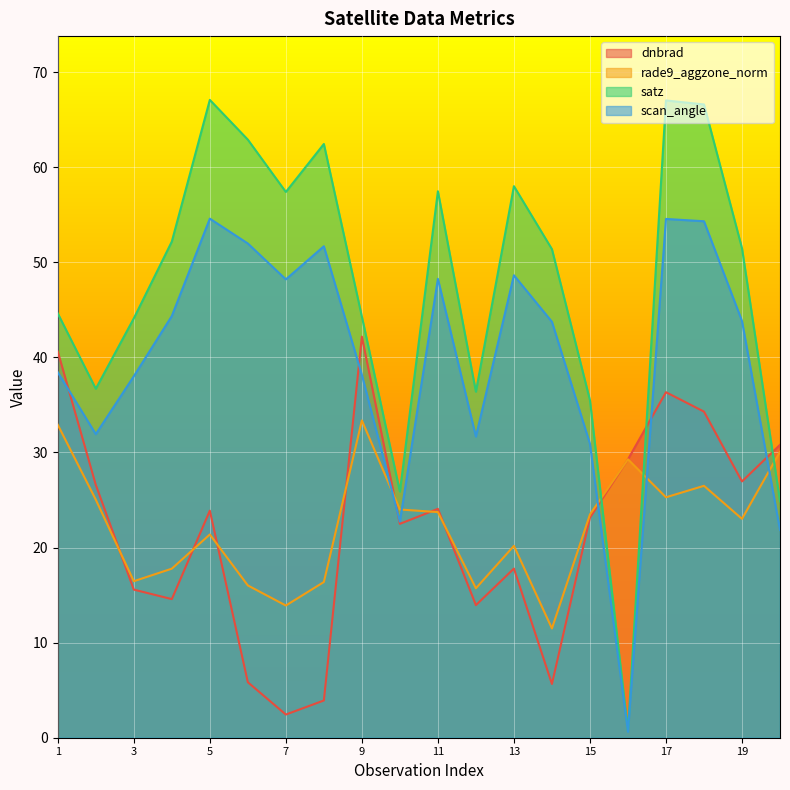

What is the sum of all dnbrad values?

440.4